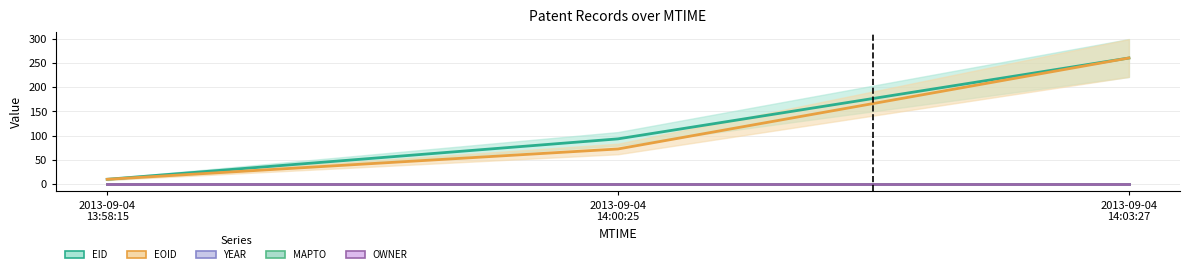

Which series has the largest total across all categories?

EID